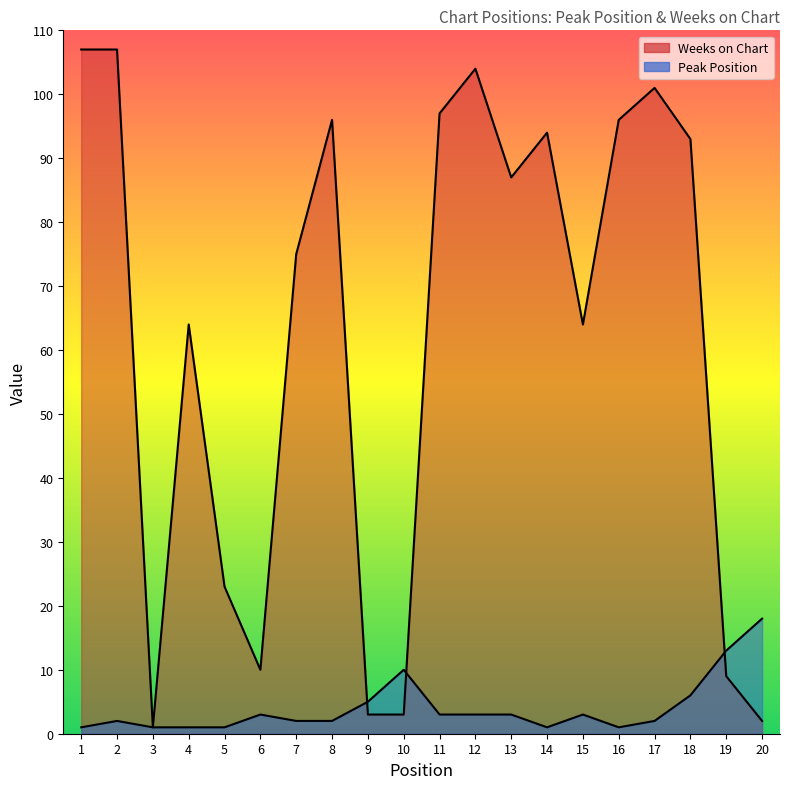

Is it true that Peak Position equals 10 at 10?

True